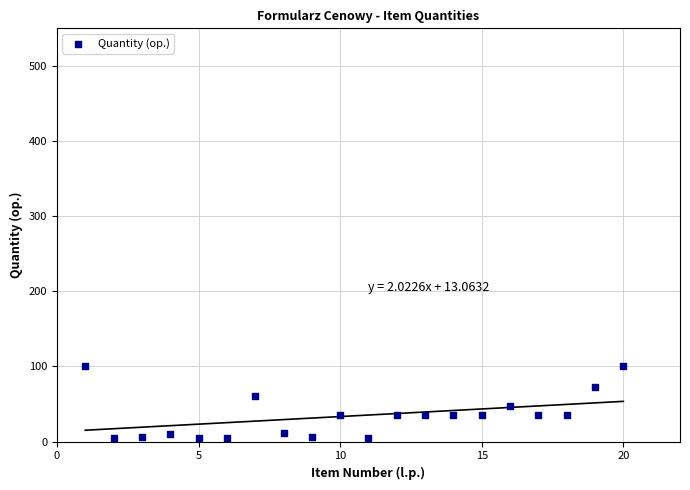

What is the range of Y values (max minus min)?

95